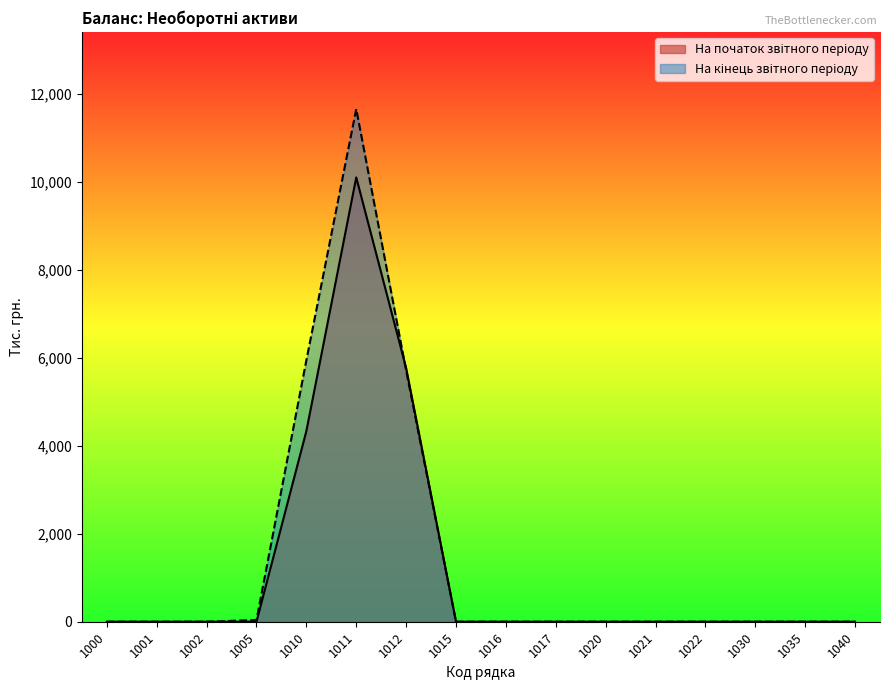

The На кінець звітного періоду series shows 0 at 1020. True or false?

True